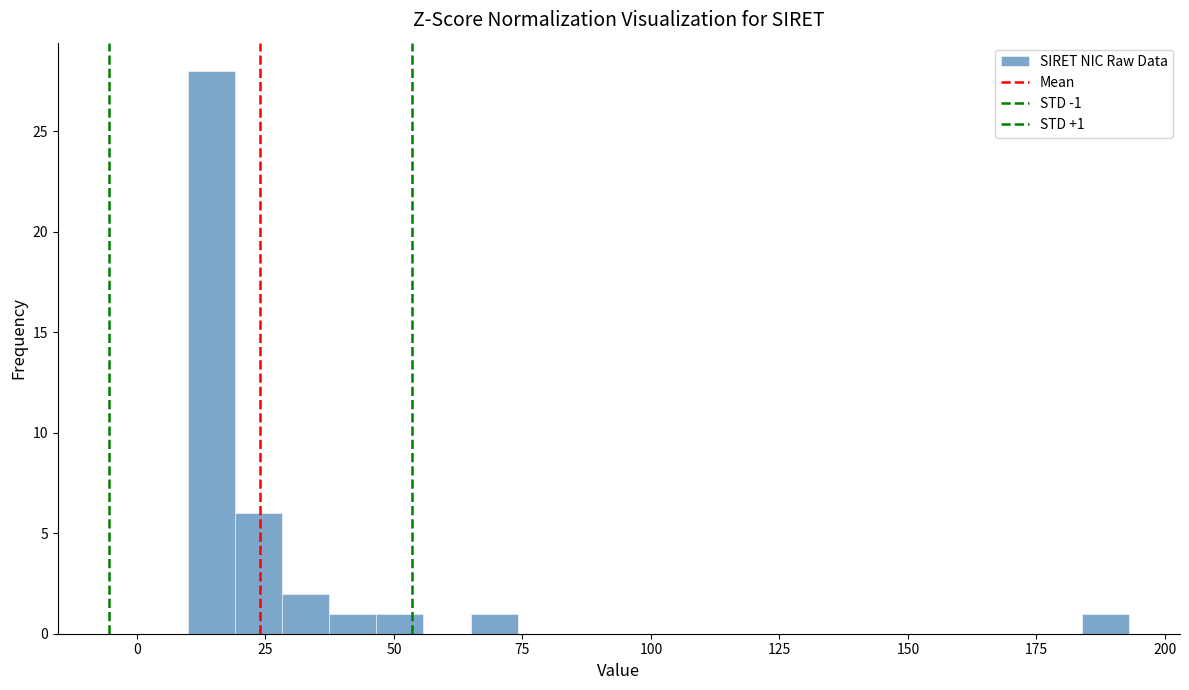

Around what value on the x-axis is the tallest bar? Give the approximate position of its centre, as read against the axis.

15